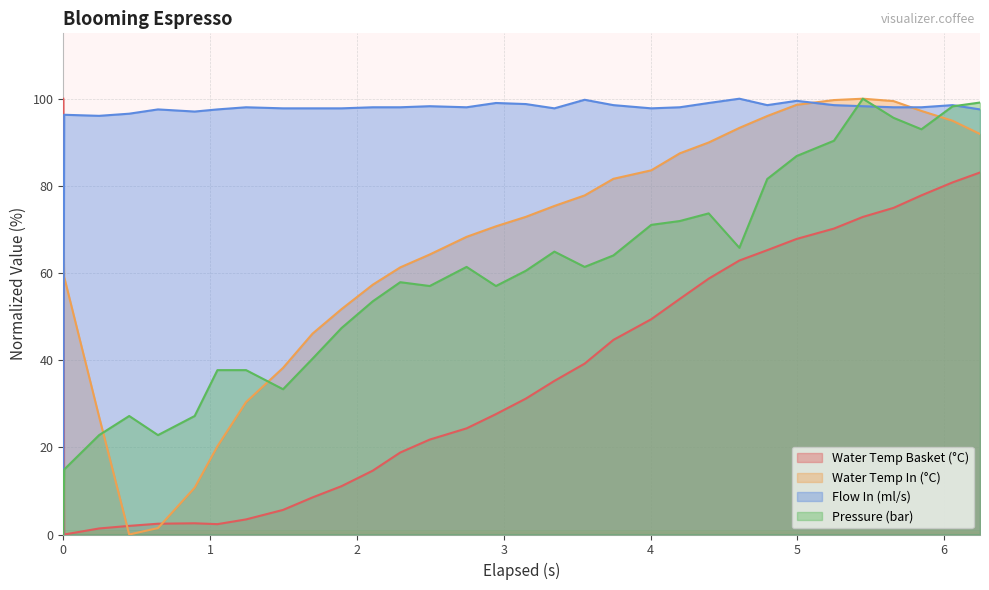

What is the value of the water_temperature_basket point at the 25th from the left?

65.2